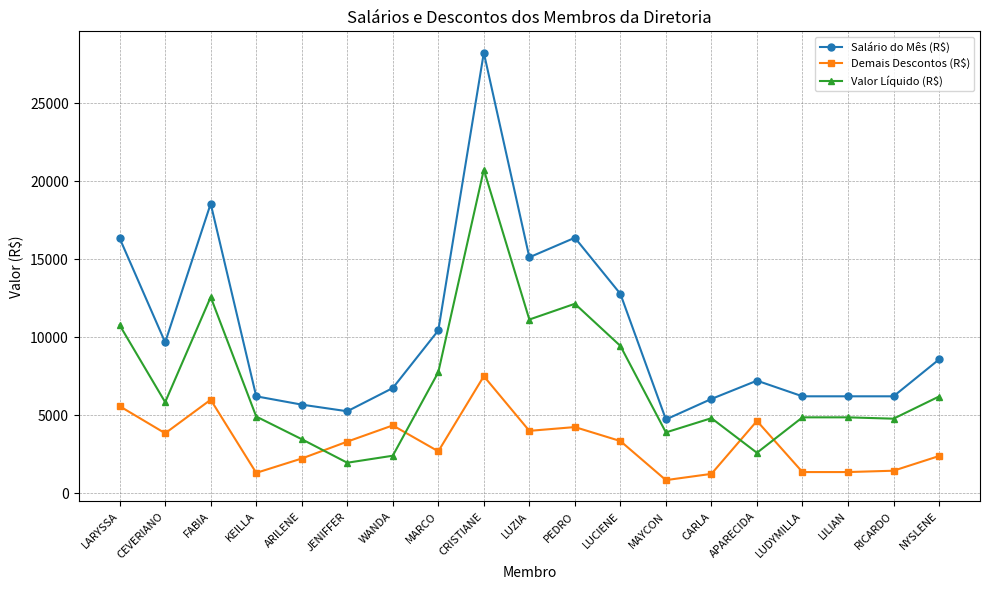

What are all the series names shown in the legend?

Salário do Mês (R$), Demais Descontos (R$), Valor Líquido (R$)